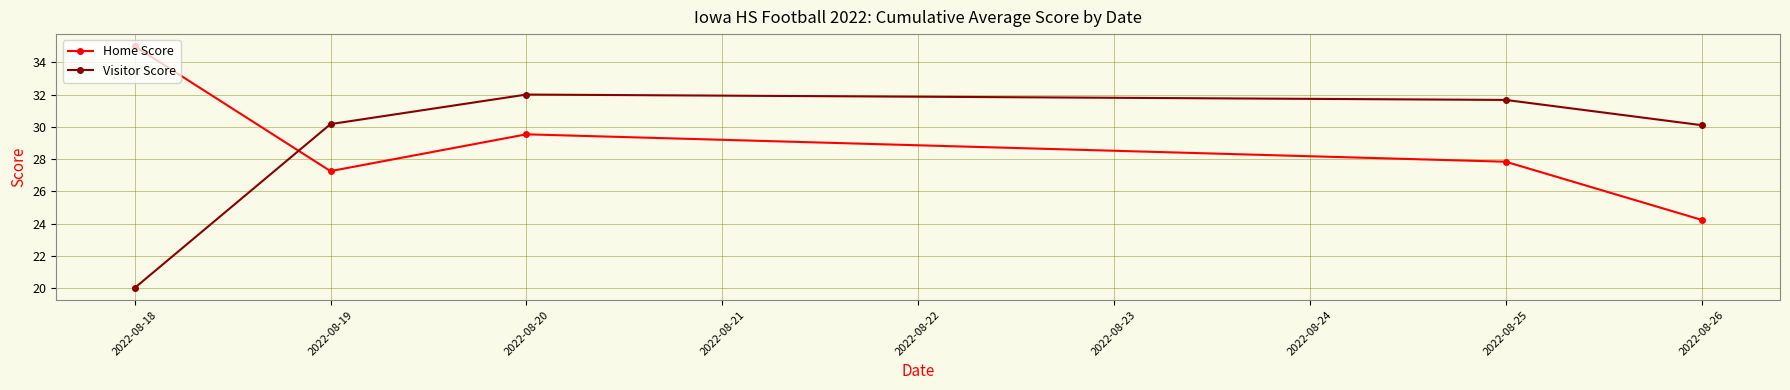

Which series ends up on top after the final intersection of Home Score and Visitor Score?

Visitor Score